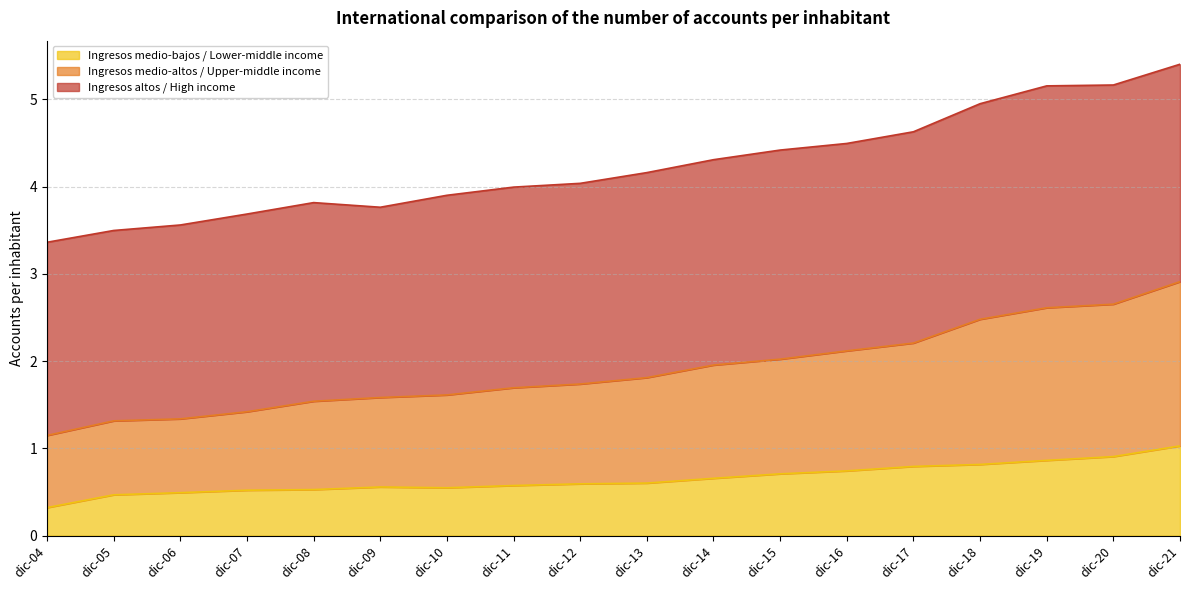

True or false: Ingresos medio-bajos / Lower-middle income has more than 2 interior local peaks.

False